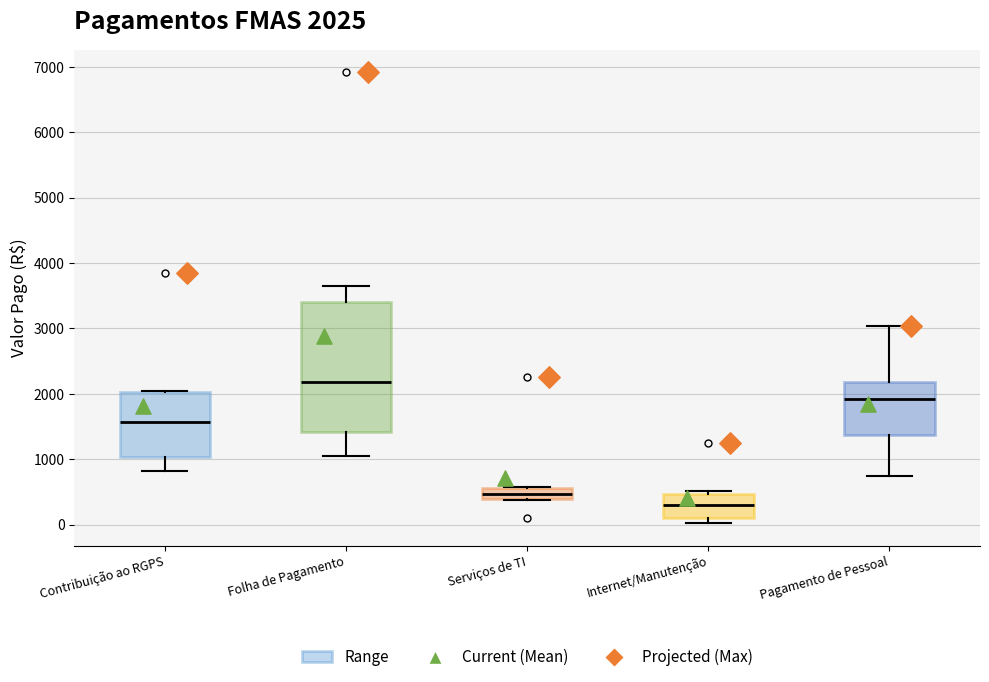

Which box has the lowest median line?

Internet/Manutenção